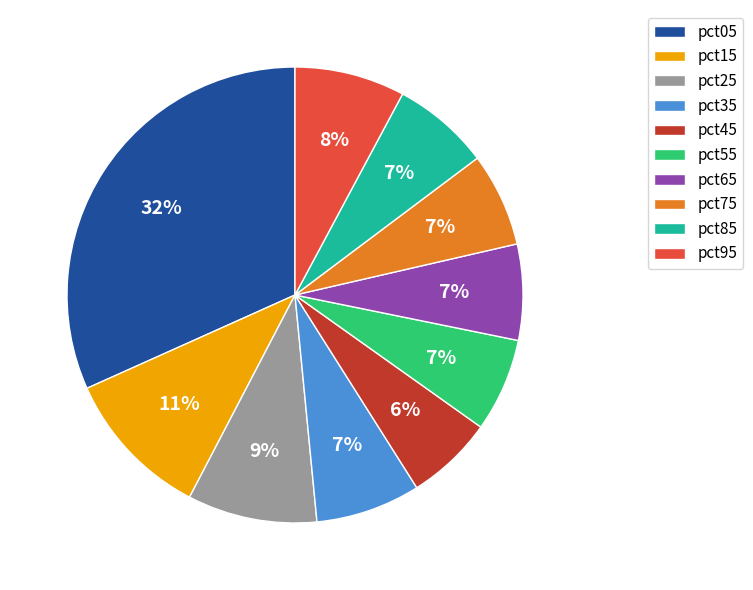

Is the sum of pct45 and pct35 greater than half?

No